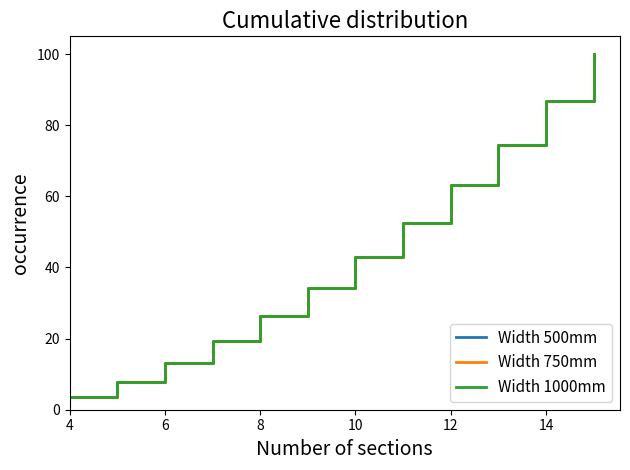

Is this an area chart (filled region under the line)?

No